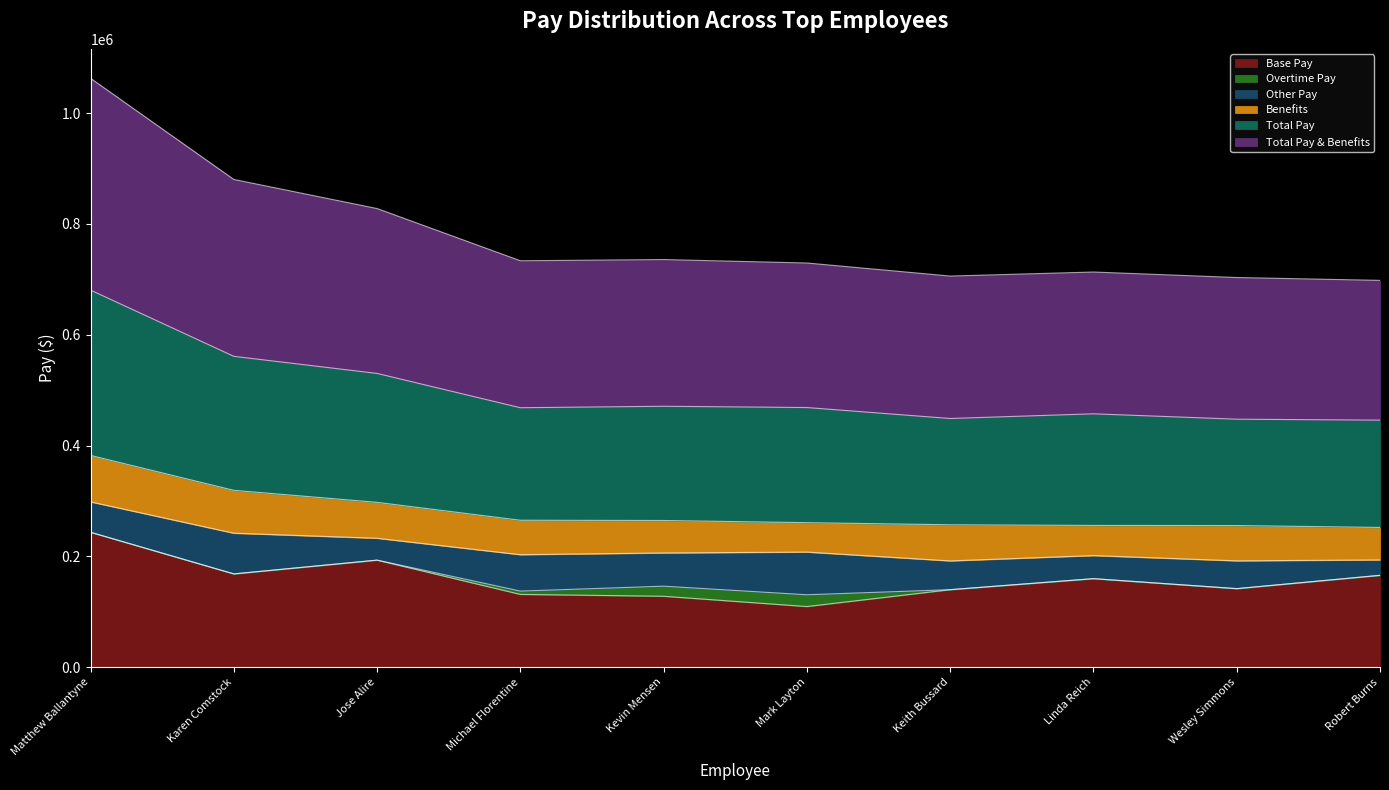

What value does the Base Pay series have at Michael Florentine?

131369.9